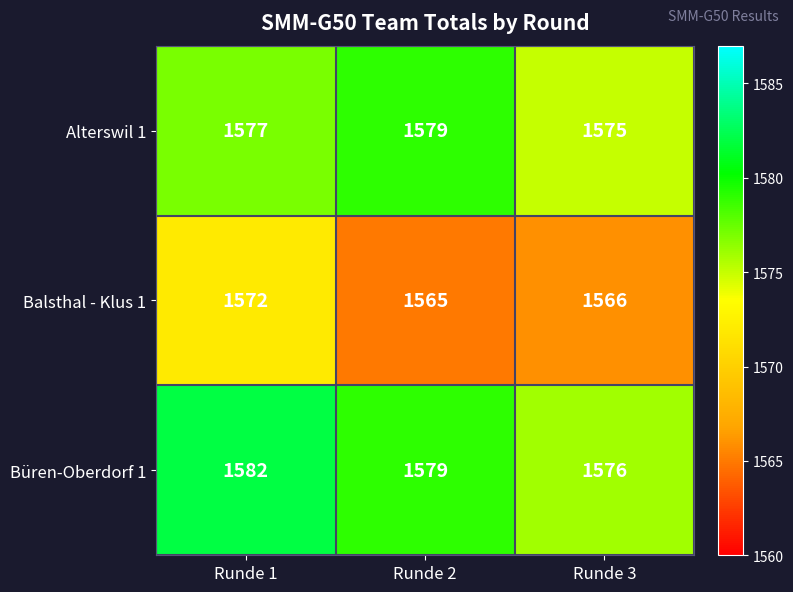

What value does the Büren-Oberdorf 1 series have at Runde 3?

1576